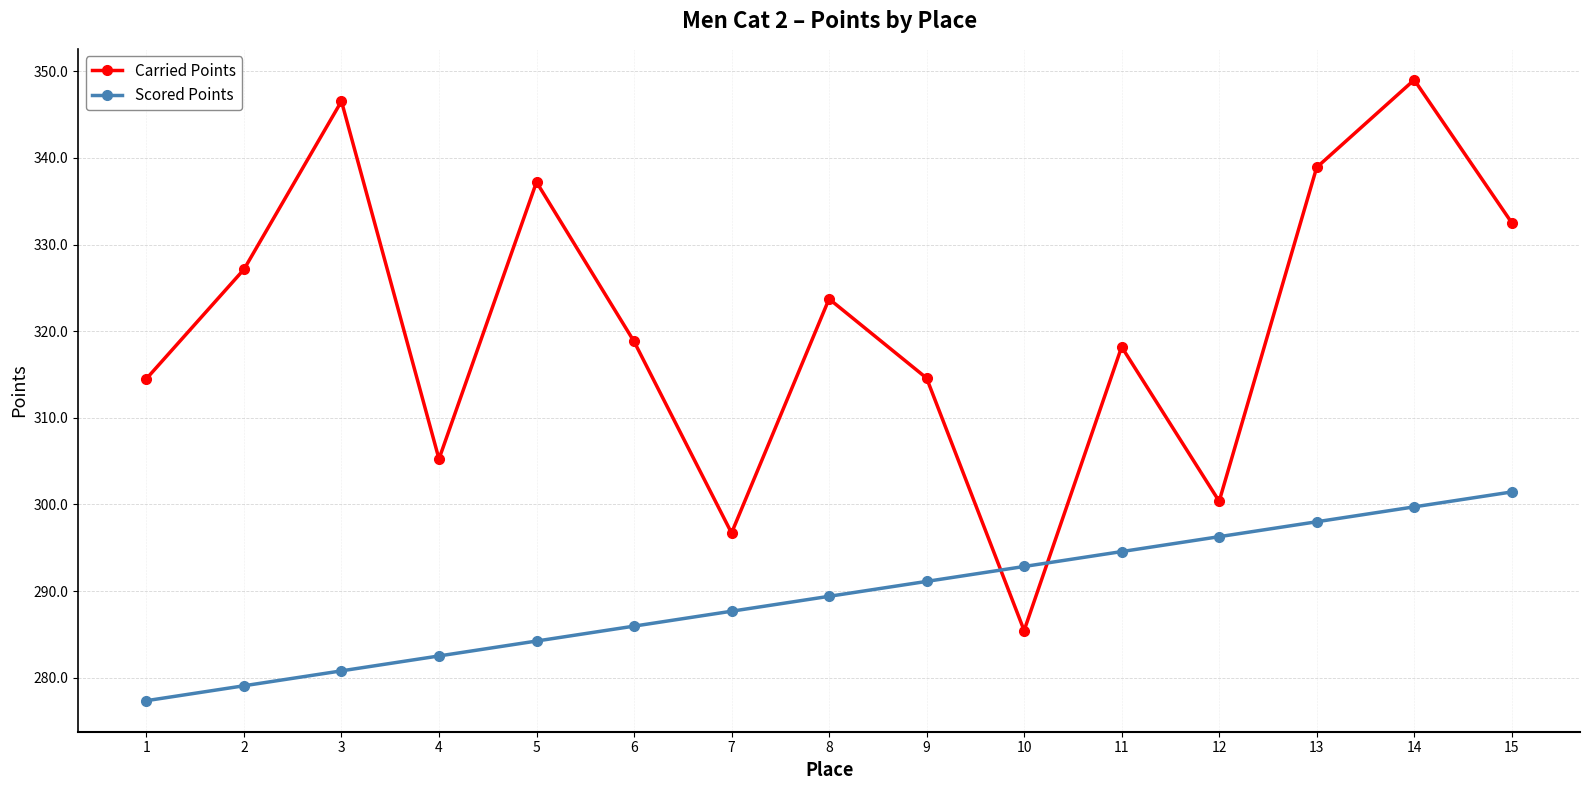

Rank the series by their maximum value, from highest to lowest.

Carried Points, Scored Points